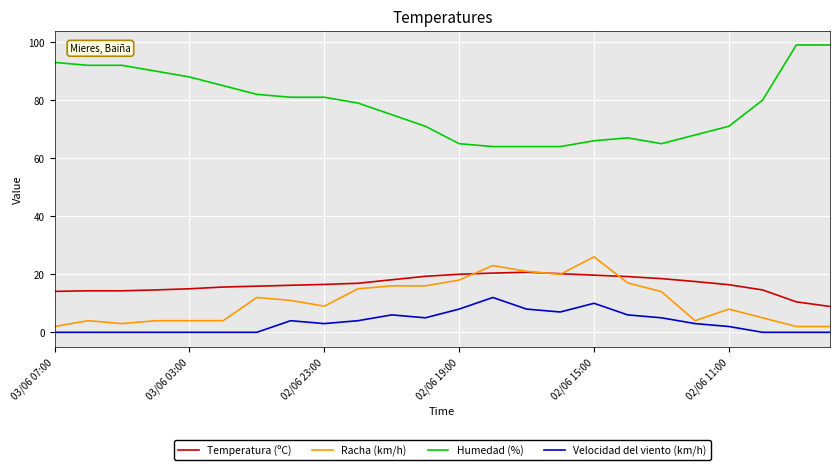

How many values in the Humedad (%) series are below 80?

12